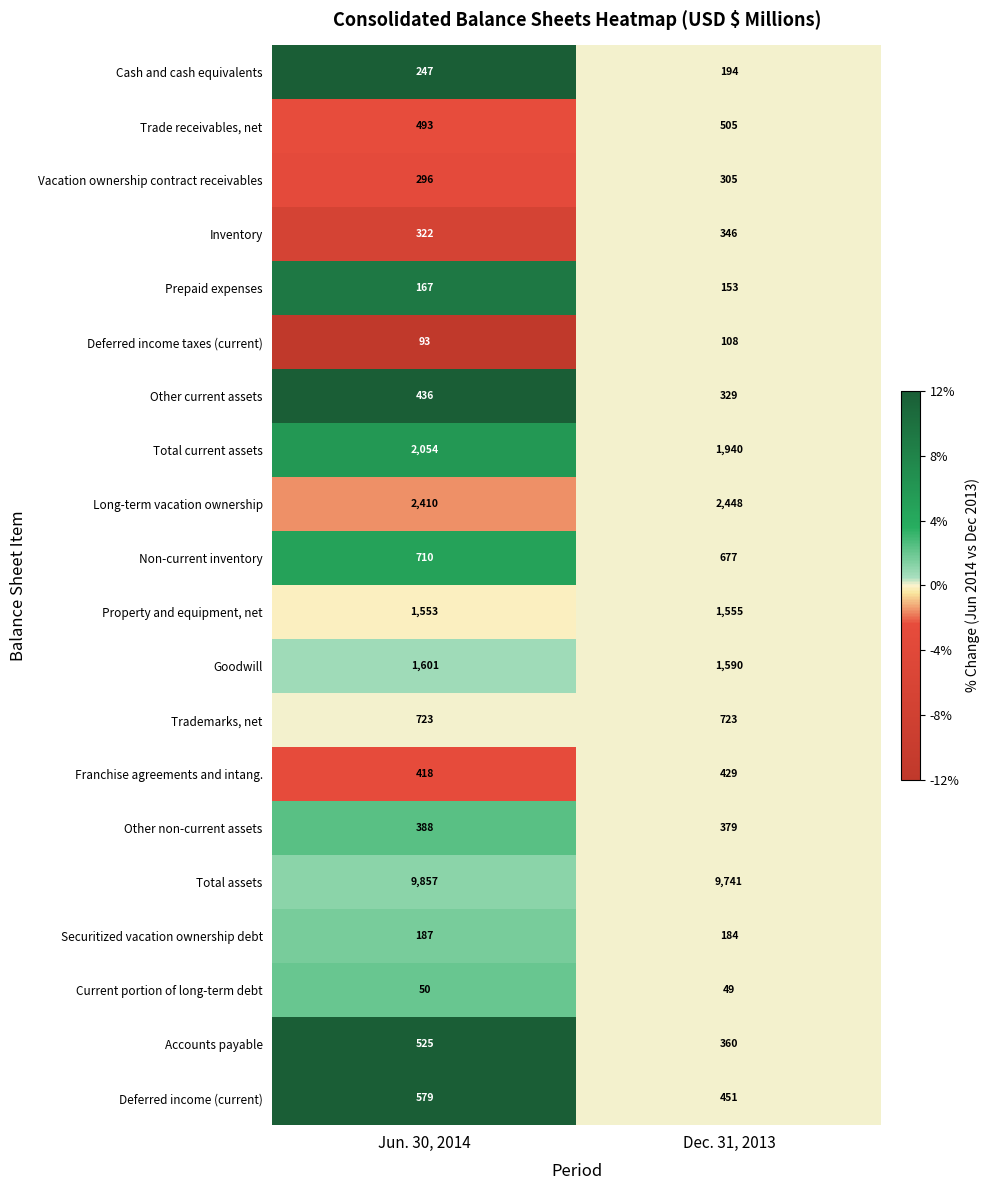

At which category is the sum across all series the highest?

Jun. 30, 2014